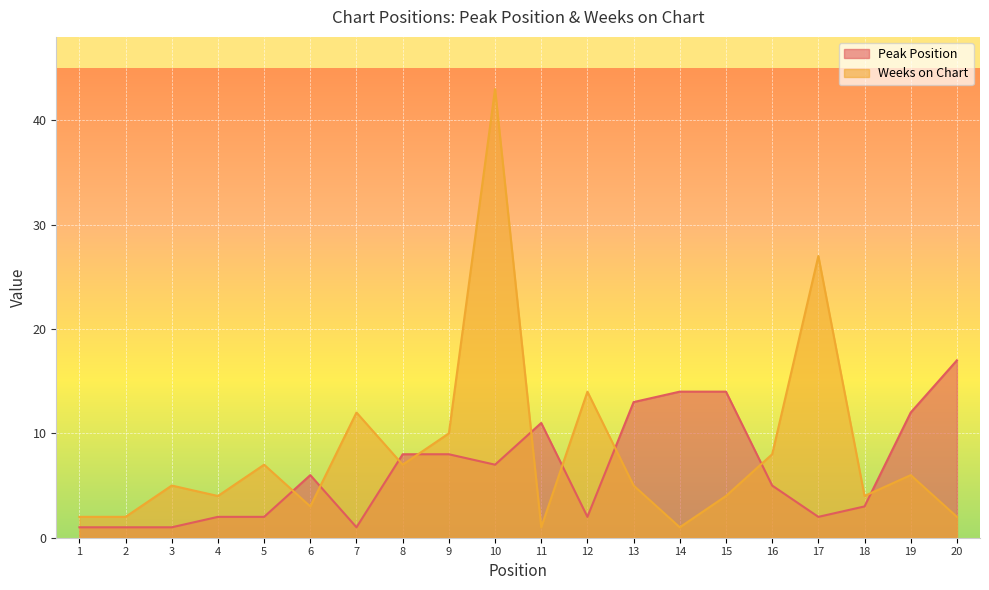

Which has a higher value, 4 or 10?

10